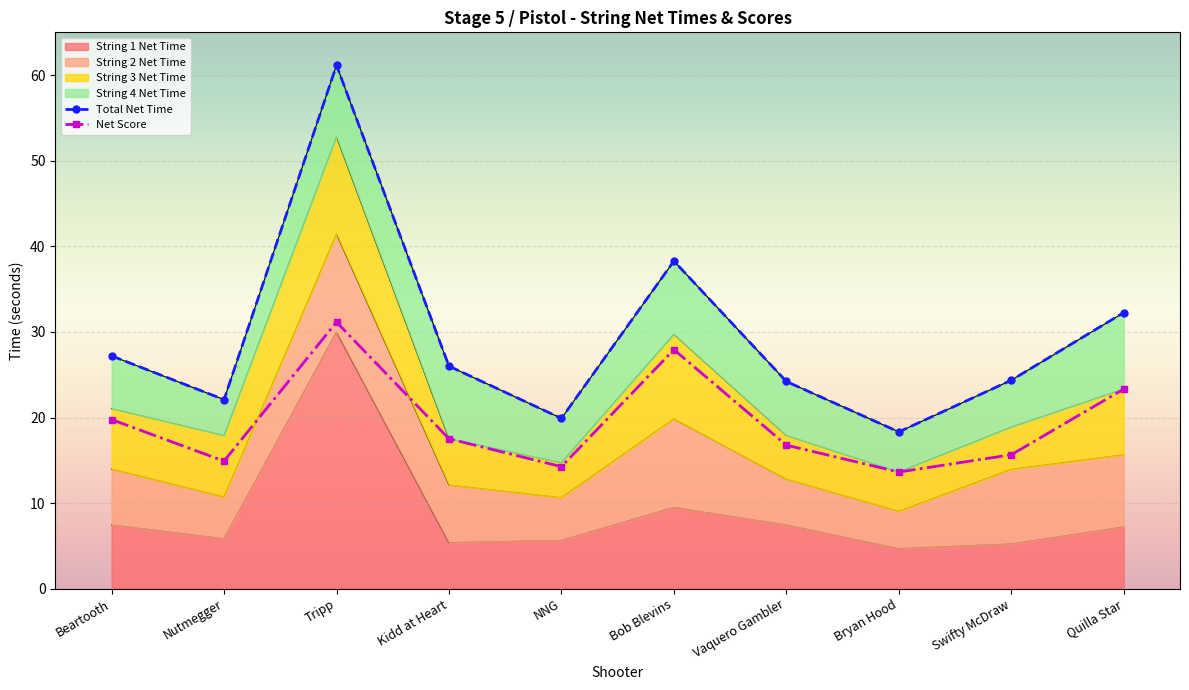

What is the sum of all Total Net Time values?

293.8